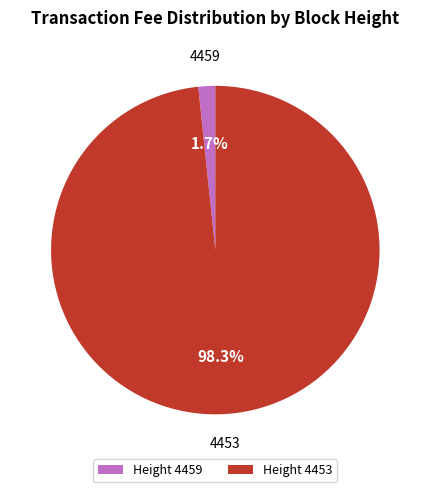

Which category accounts for the majority?

4453